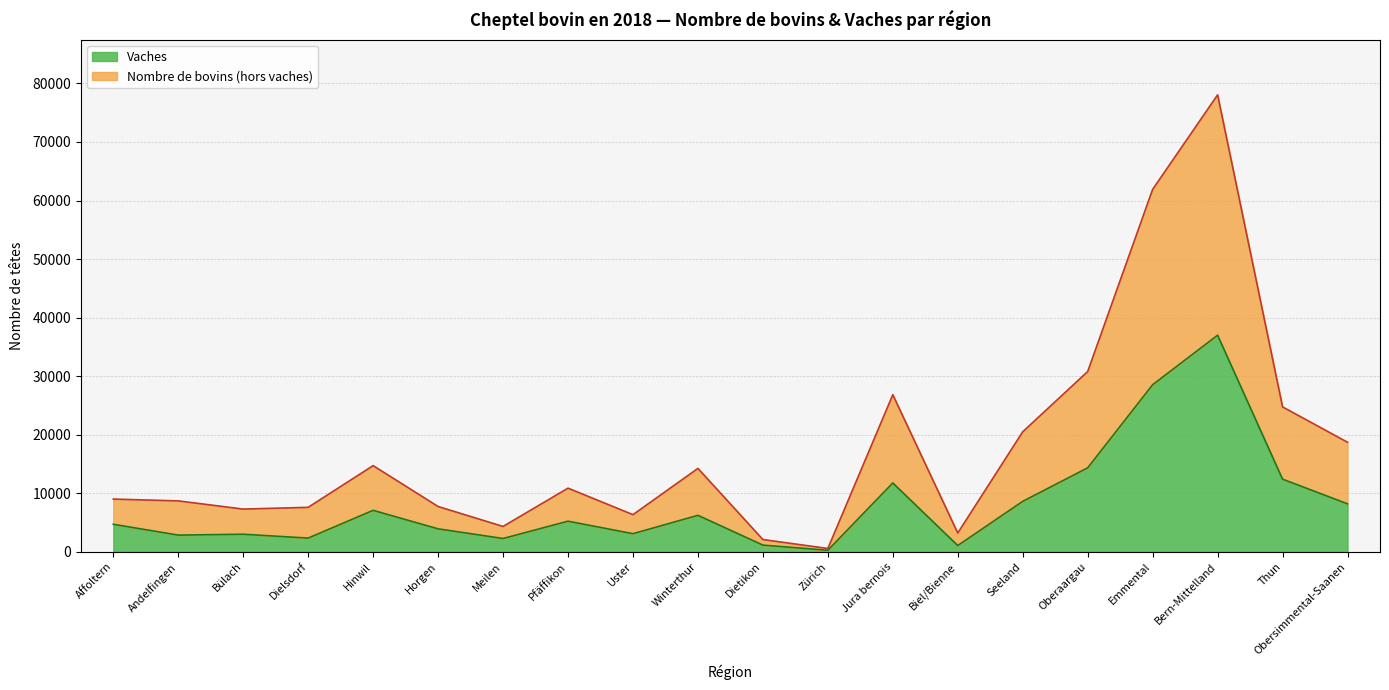

How many data points in Nombre de bovins are above 10878?

9